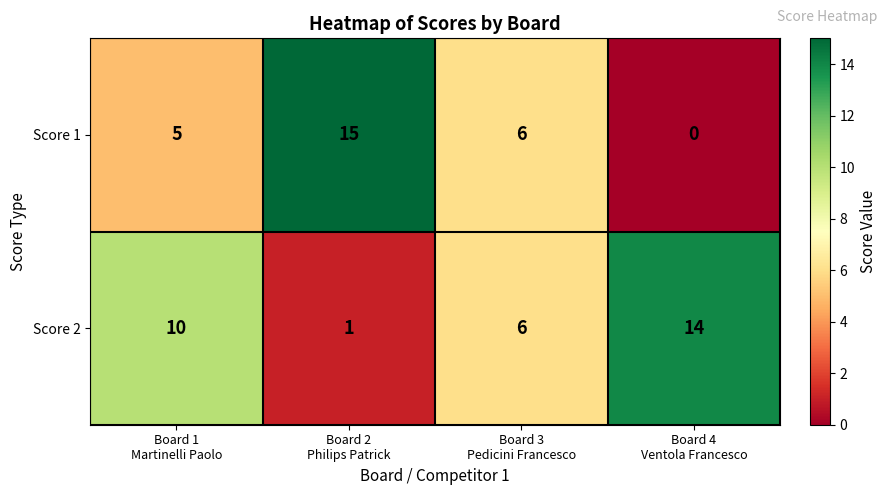

Which category has the lowest value across all series?

Board 4
Ventola Francesco